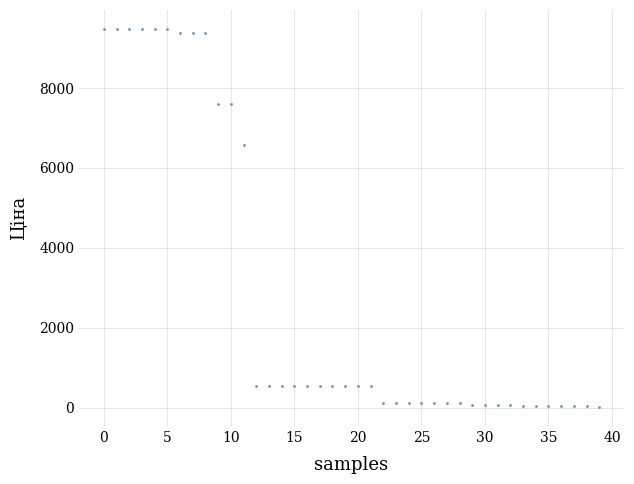

What Y value in the scatter plot is closest to 4748?

6568.8